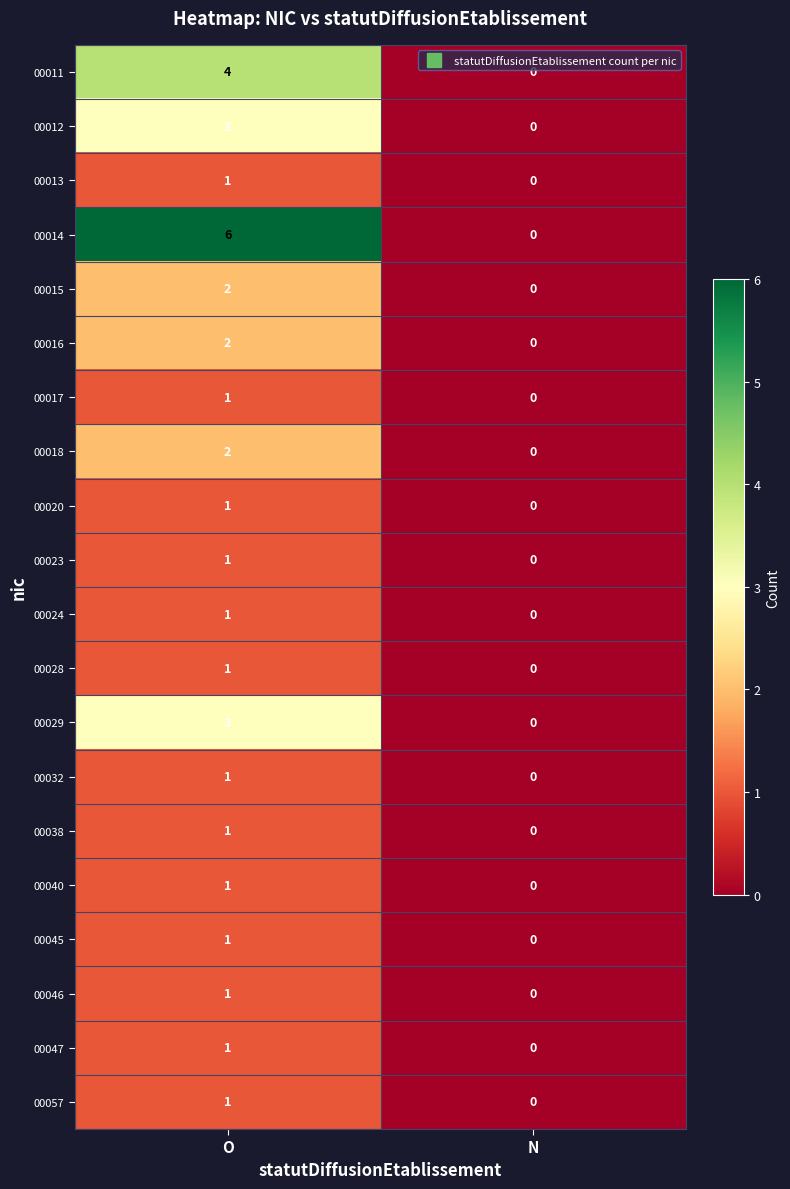

Rank the categories by 00014 value from lowest to highest.

N, O